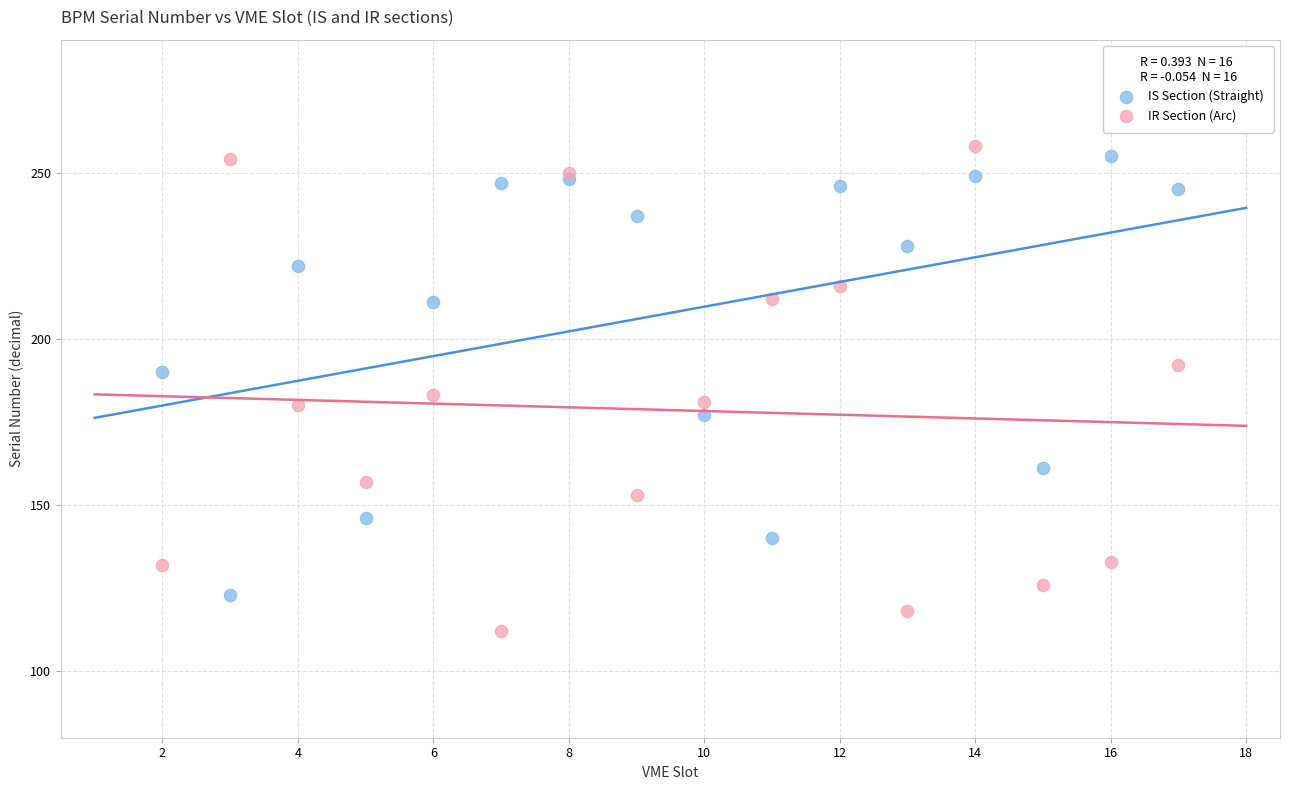

Which series reaches the maximum Y coordinate?

IR Section (Arc)